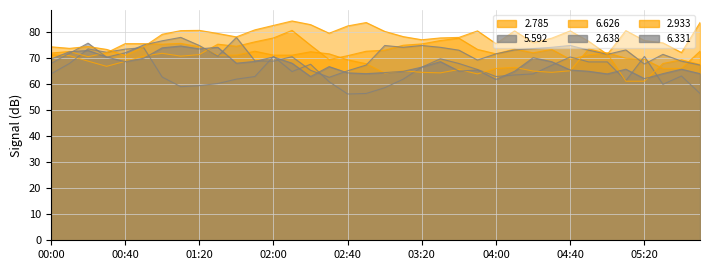

At how many categories does at least one series exceed 68?

36